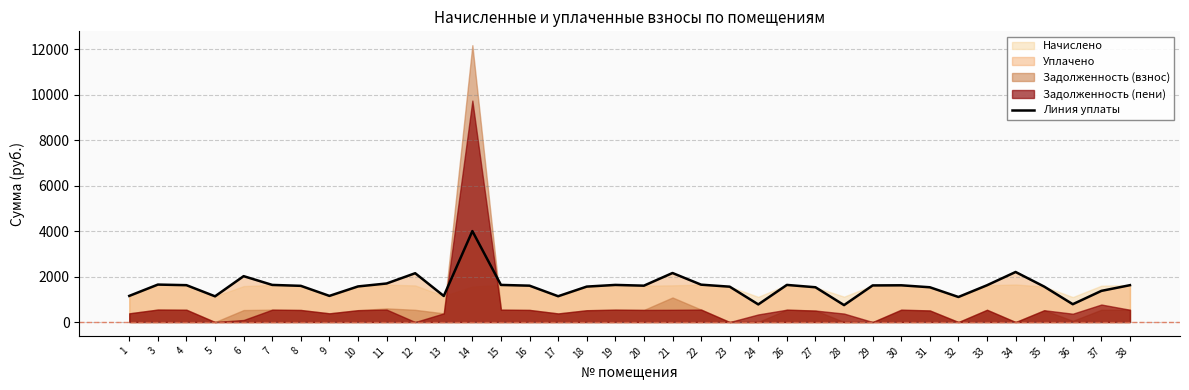

What is the value of the 21st point from the left?

1644.4